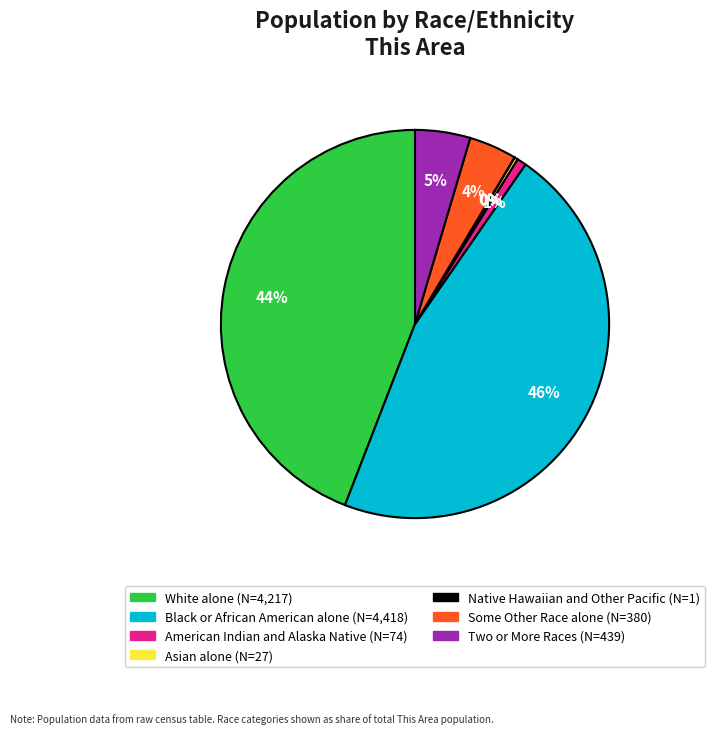

Is there any slice that represents more than half of the pie?

No